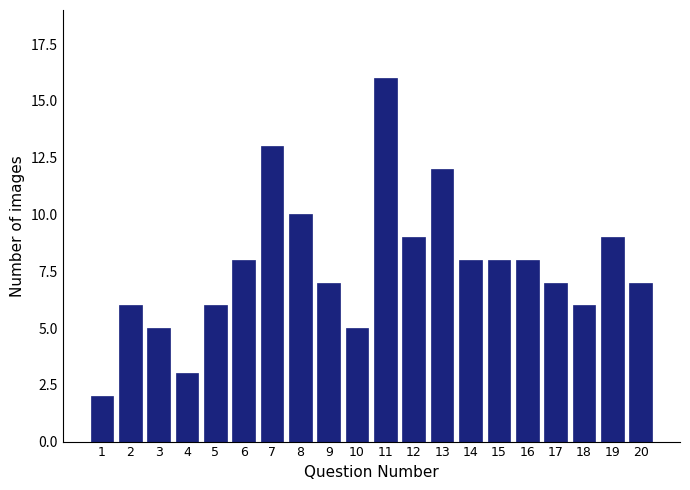

What is the minimum value shown in the chart?

2